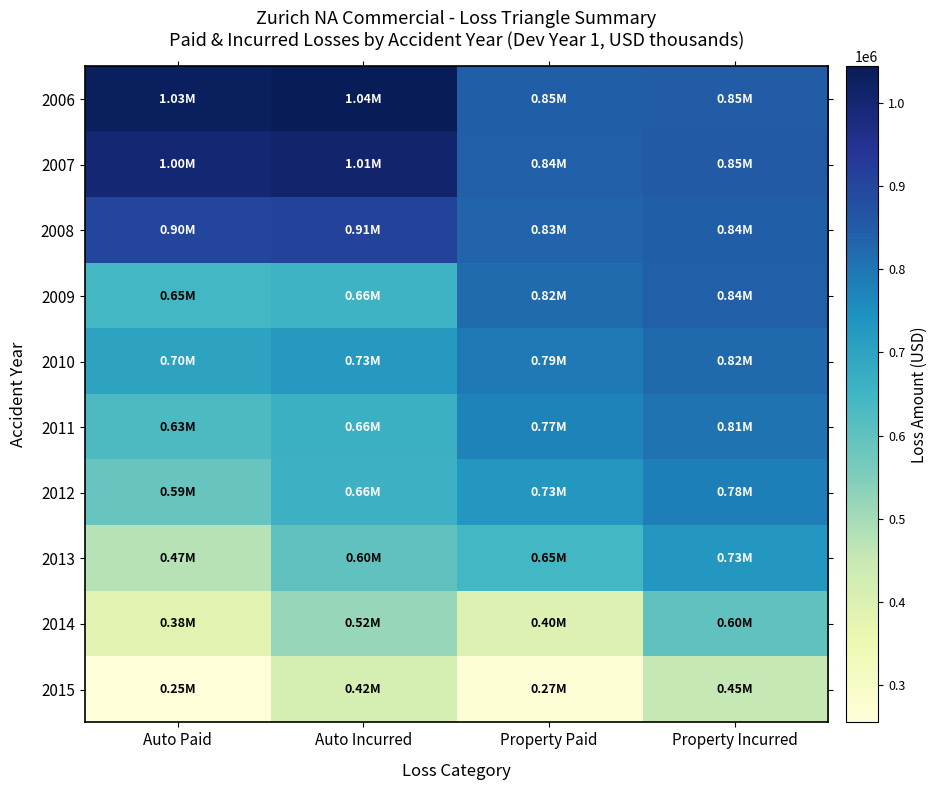

Between Auto Incurred and Auto Paid, which is larger?

Auto Incurred